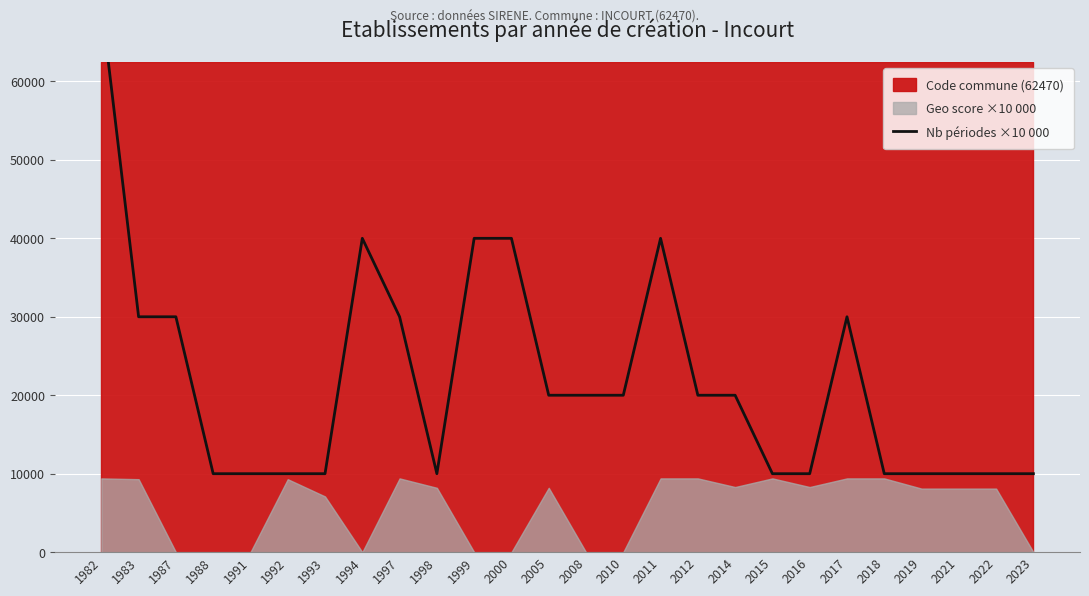

Is it true that the value at 2010 is 34449?

False